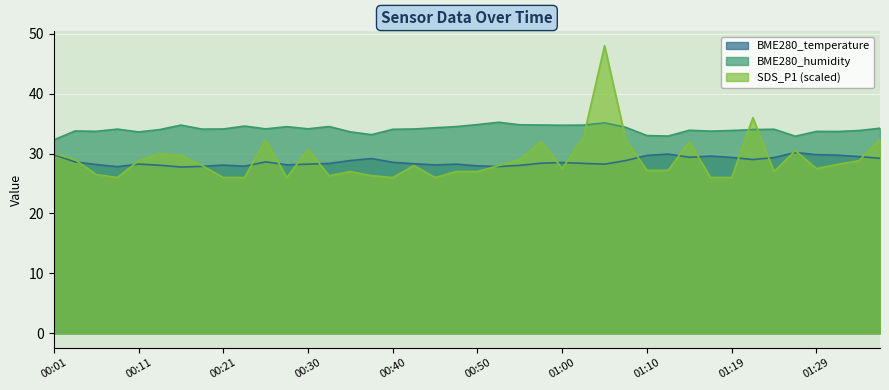

Between 00:50 and 00:43, which is larger?

00:43